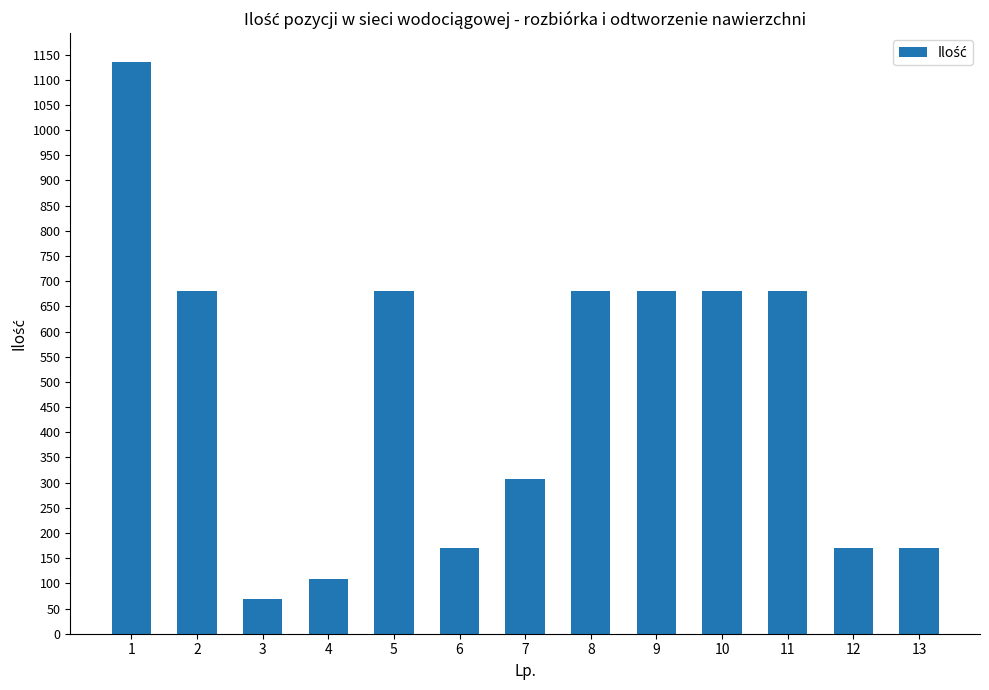

What is the approximate value at 2?

681.1